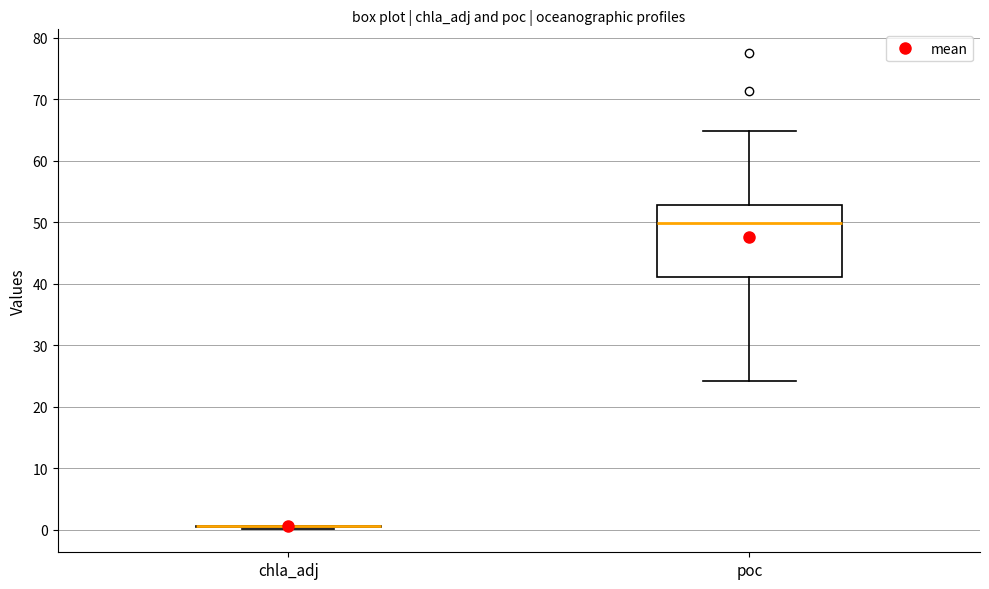

Reading left to right, transcribe this box plot: for each box, give where its median line is, the range the box spans, and where its two whiskers end, as read against the y-axis. The values are not printed on the chart, so give them approximately, as read against the axis.

chla_adj: box collapsed to a line at 1, whiskers 0 to 1
poc: median 50, box 41 to 53, whiskers 24 to 65